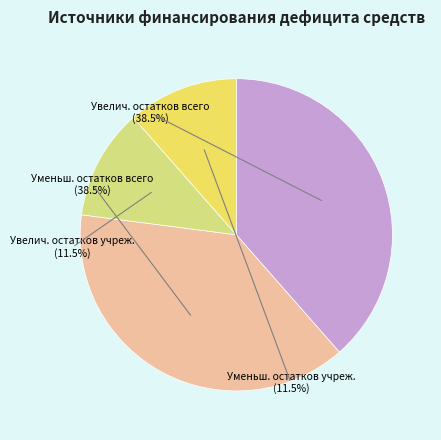

What percentage do Уменьшение остатков средств, всего and Увеличение остатков средств учреждения together represent?

50.0%